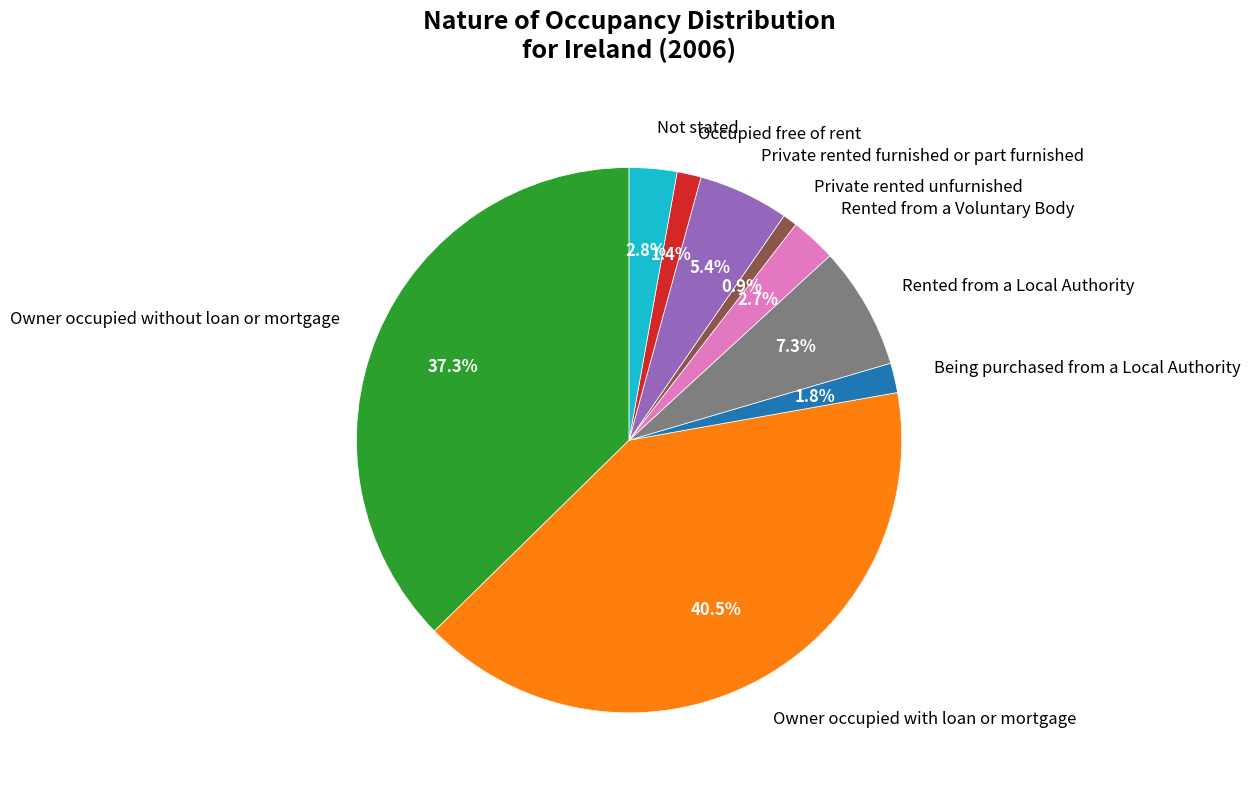

To the nearest percent, what is the combined percentage of Rented from a Voluntary Body and Private rented furnished or part furnished?

8%